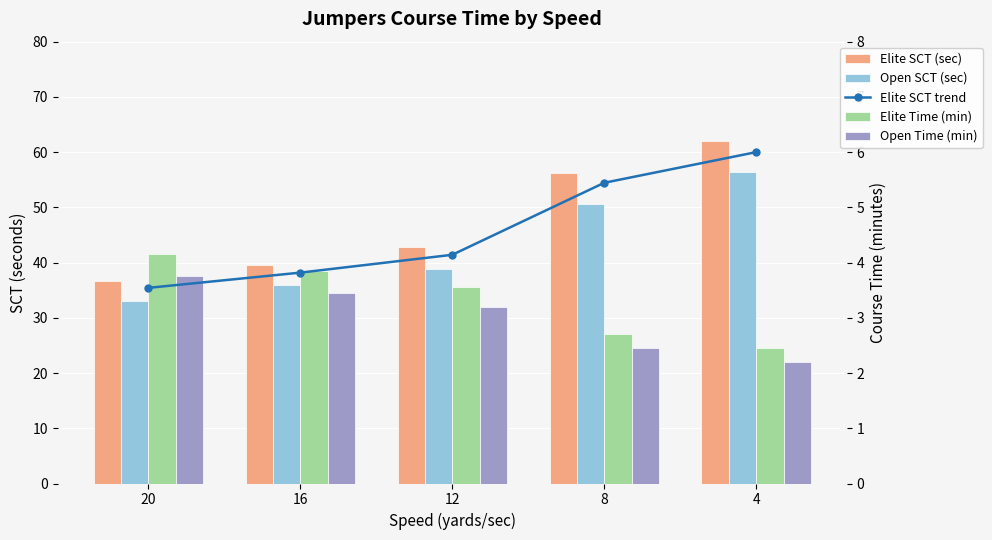

Reading left to right, transcribe all the data shown in this chart.

Elite SCT (sec): 20=36.6	16=39.5	12=42.8	8=56.3	4=62.0
Open SCT (sec): 20=33.1	16=35.9	12=38.8	8=50.6	4=56.4
Elite SCT trend: 20=3.5	16=3.8	12=4.1	8=5.4	4=6.0
Elite Time (min): 20=4.2	16=3.9	12=3.5	8=2.7	4=2.5
Open Time (min): 20=3.8	16=3.5	12=3.2	8=2.5	4=2.2